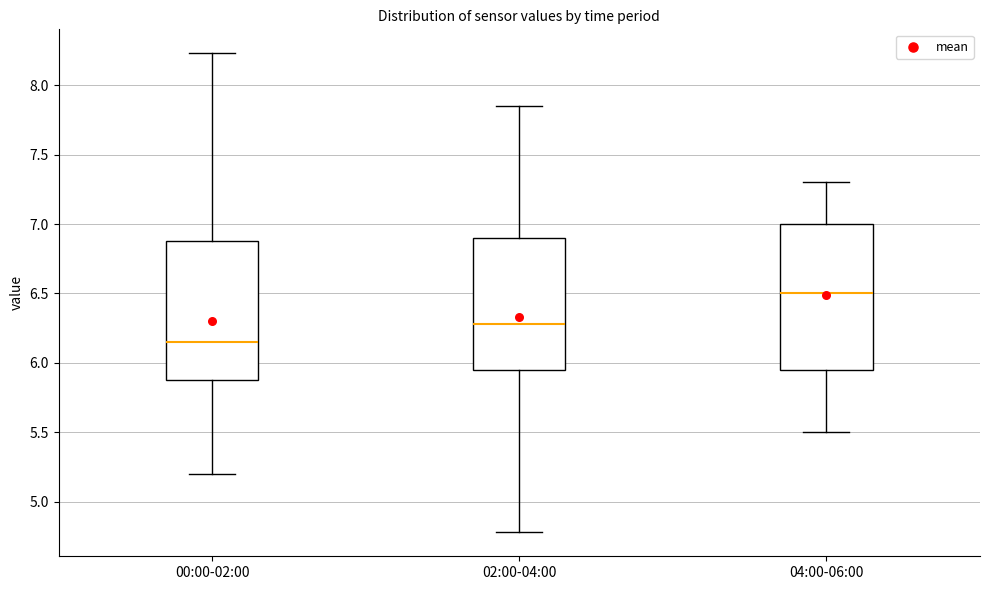

Where does the lower whisker of the box for 04:00-06:00 end on the y-axis? The values are not printed on the chart, so give them approximately, as read against the axis.

5.50